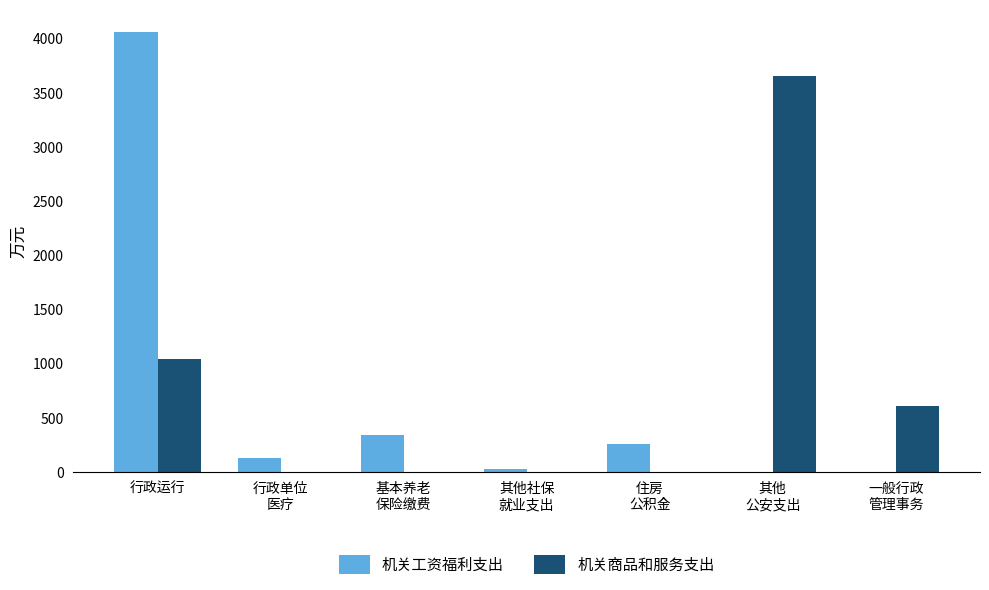

The 机关商品和服务支出 series shows 0.0 at 行政单位
医疗. True or false?

True